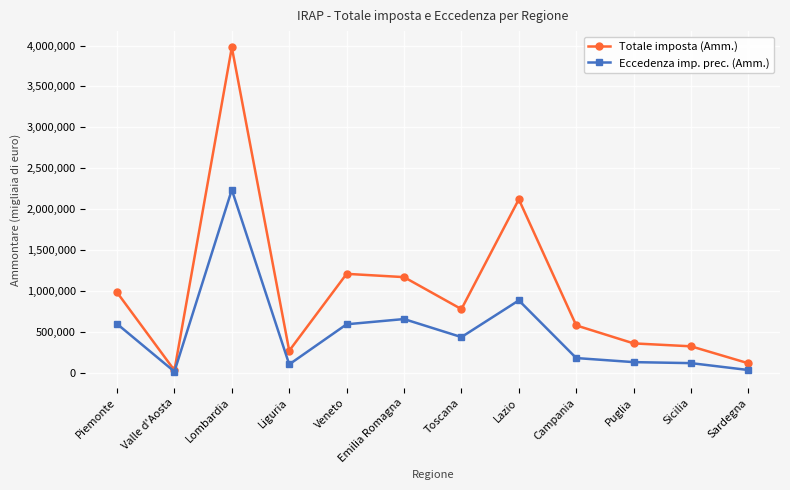

Which category has the highest value across all series?

Lombardia